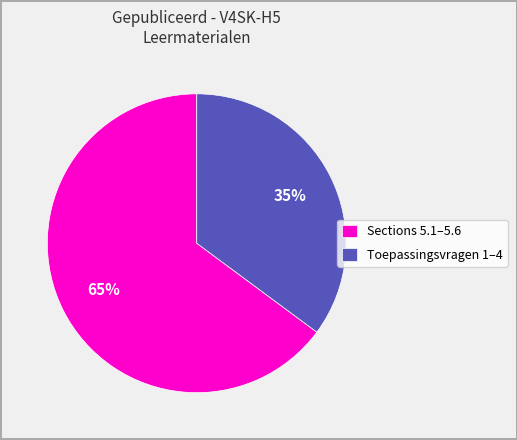

To the nearest percent, what percentage of the pie is Sections 5.1–5.6?

65%